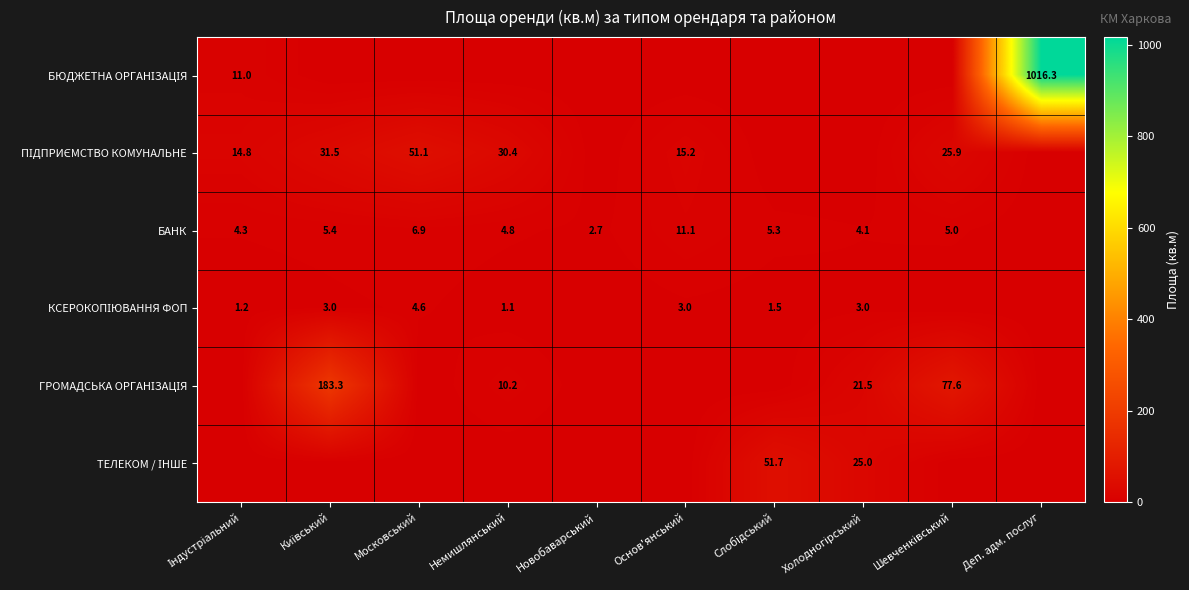

True or false: БАНК has a value of 4.4 at Новобаварський.

False